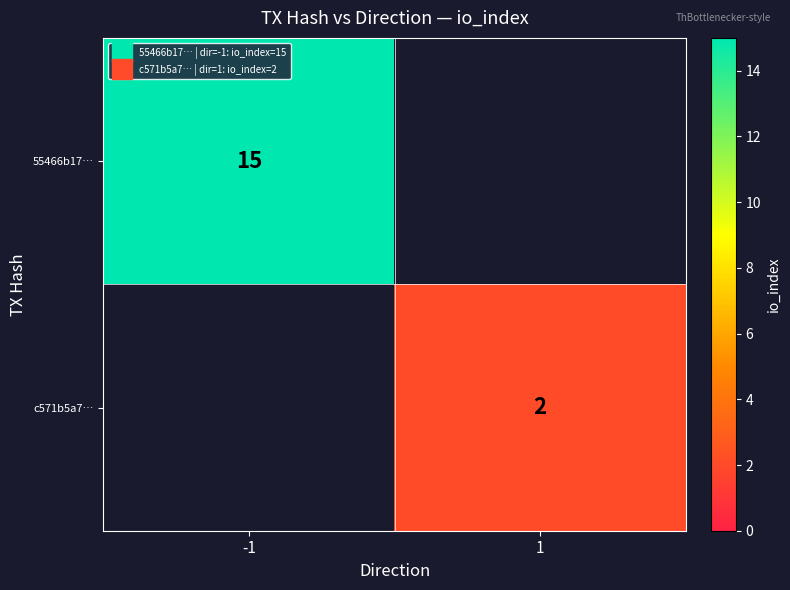

Where is 55466b17… nearest to the value 15?

-1